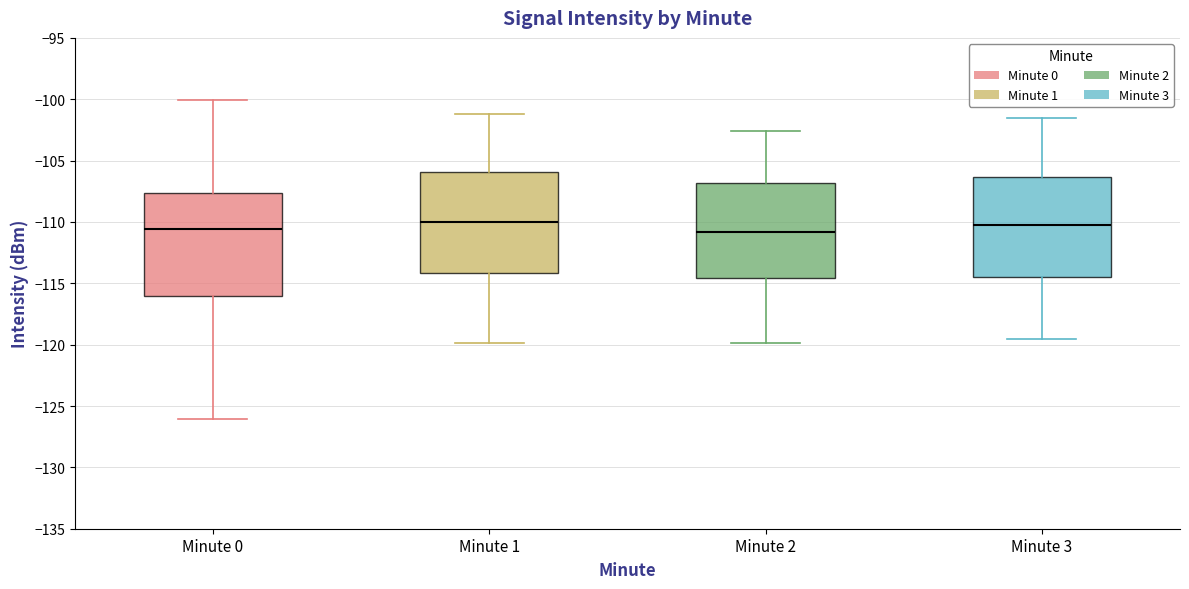

Reading left to right, transcribe this box plot: for each box, give where its median line is, the range the box spans, and where its two whiskers end, as read against the y-axis. The values are not printed on the chart, so give them approximately, as read against the axis.

Minute 0: median -110.5, box -116.0 to -107.5, whiskers -126.0 to -100.0
Minute 1: median -110.0, box -114.0 to -106.0, whiskers -120.0 to -101.0
Minute 2: median -111.0, box -114.5 to -107.0, whiskers -120.0 to -102.5
Minute 3: median -110.0, box -114.5 to -106.5, whiskers -119.5 to -101.5